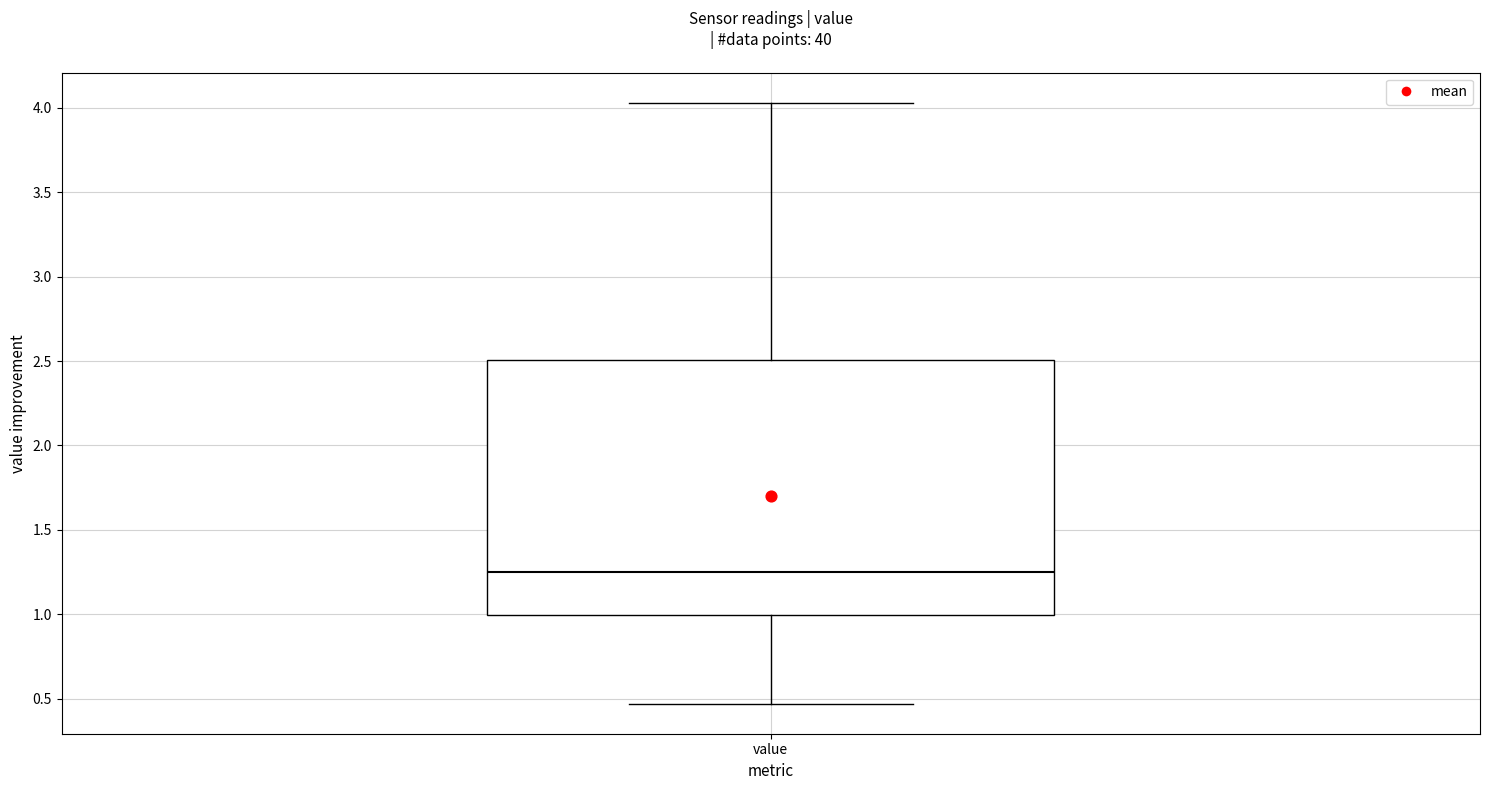

Where does the upper whisker of the box for value end on the y-axis? The values are not printed on the chart, so give them approximately, as read against the axis.

4.05